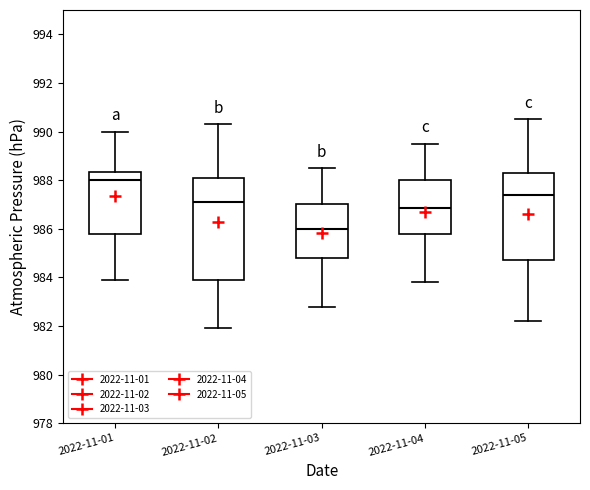

Reading left to right, transcribe this box plot: for each box, give where its median line is, the range the box spans, and where its two whiskers end, as read against the y-axis. The values are not printed on the chart, so give them approximately, as read against the axis.

2022-11-01: median 988.0, box 985.8 to 988.4, whiskers 984.0 to 990.0
2022-11-02: median 987.2, box 983.8 to 988.0, whiskers 982.0 to 990.4
2022-11-03: median 986.0, box 984.8 to 987.0, whiskers 982.8 to 988.6
2022-11-04: median 986.8, box 985.8 to 988.0, whiskers 983.8 to 989.6
2022-11-05: median 987.4, box 984.8 to 988.2, whiskers 982.2 to 990.6